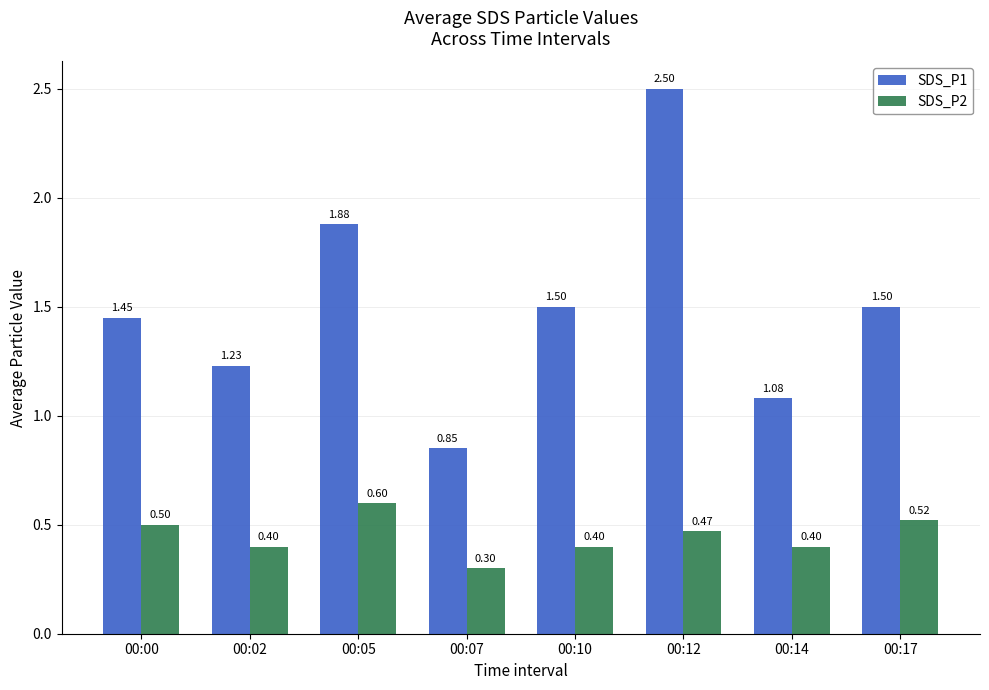

Which series changed the most between 00:05 and 00:12?

SDS_P1